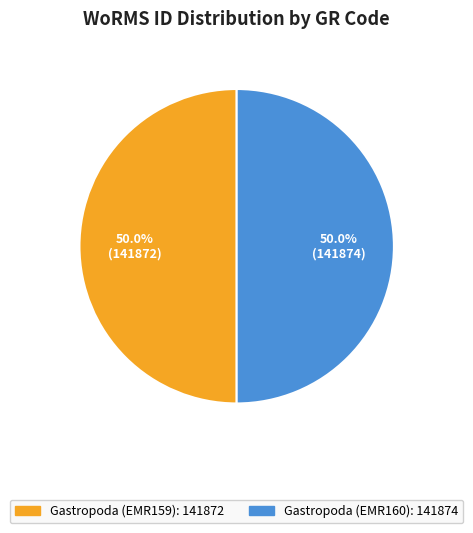

True or false: Gastropoda (EMR160) accounts for 57% of the total.

False